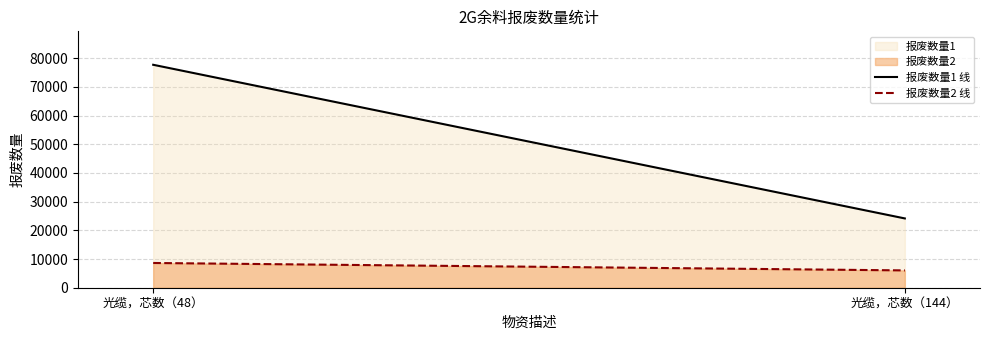

Rank the series by their maximum value, from lowest to highest.

报废数量2, 报废数量1